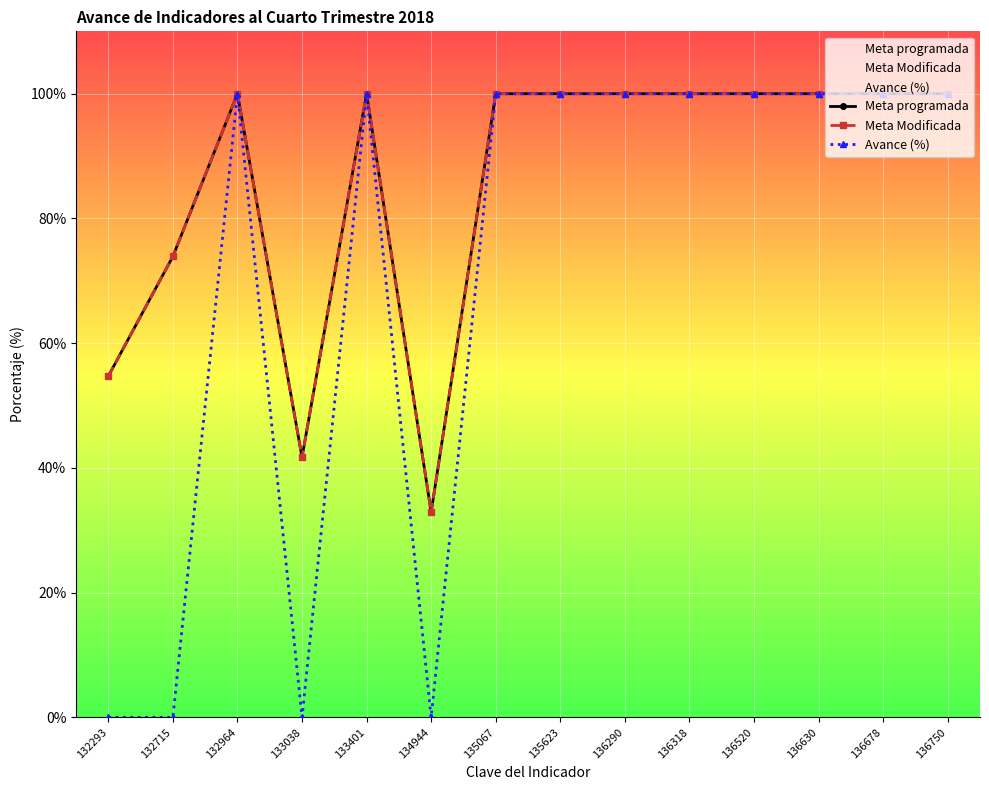

List the series in order of their peak value, highest first.

Meta programada, Meta Modificada, Avance (%)